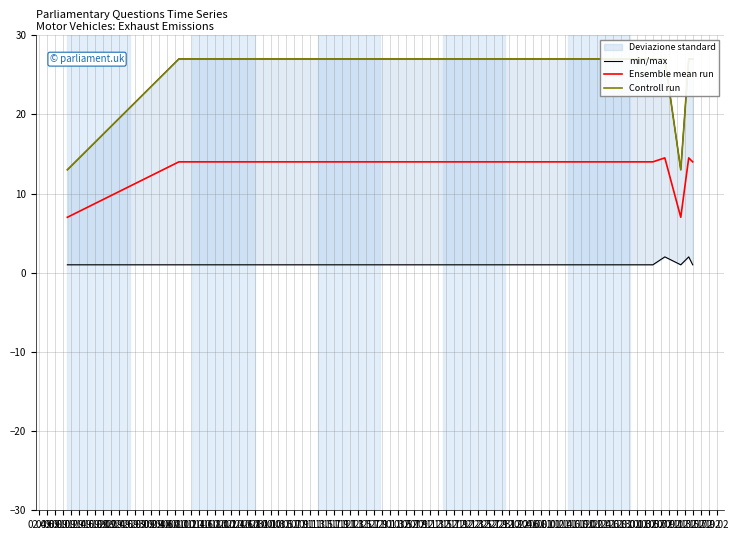

True or false: Controll run and min/max intersect in this chart.

False